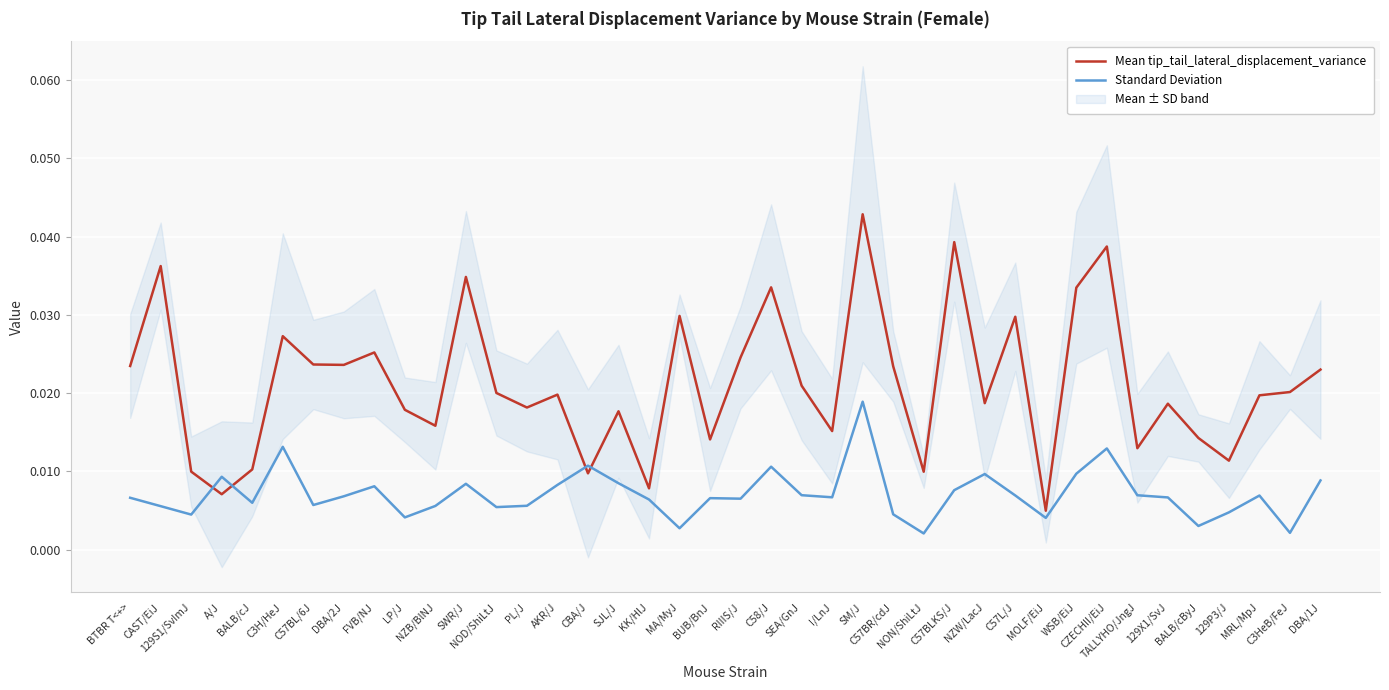

What is the label of the 14th point from the left?

PL/J